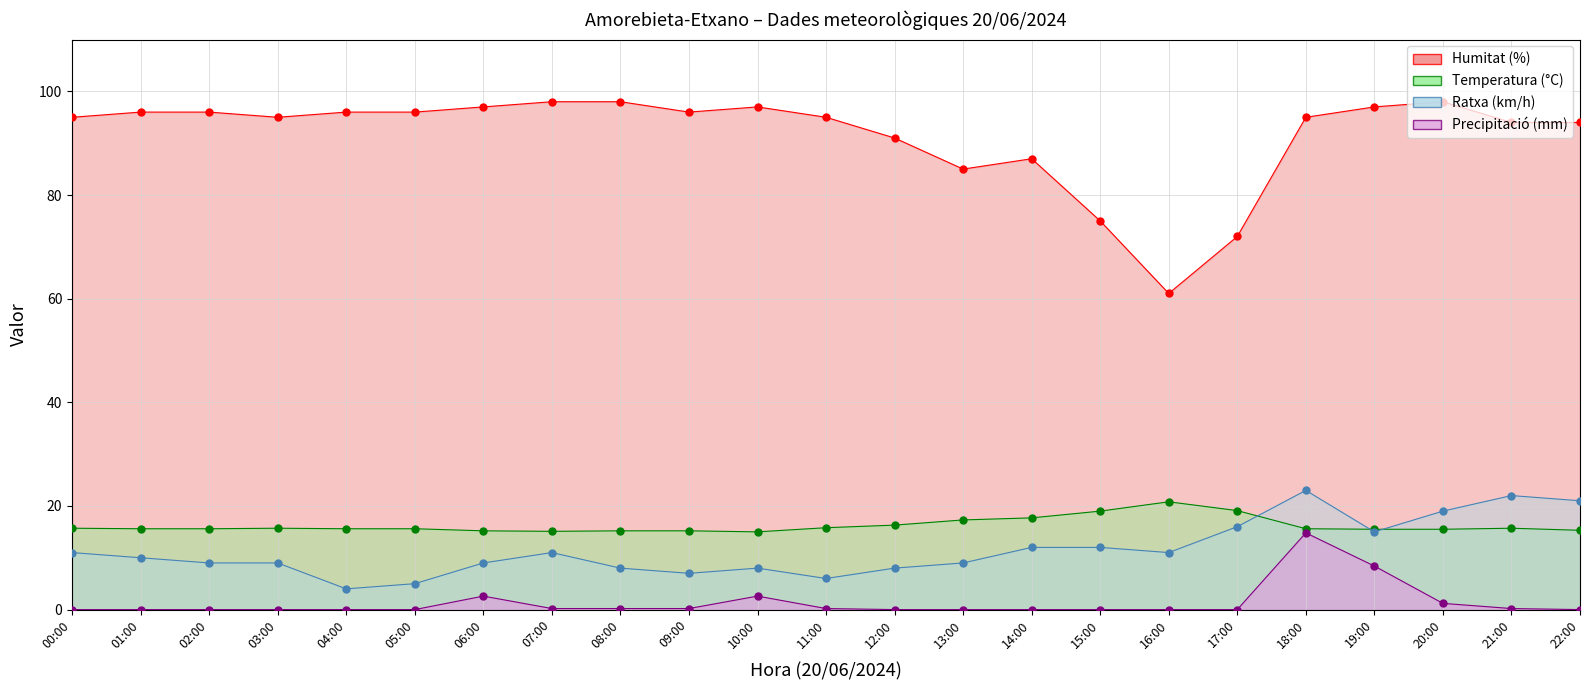

At 17:00, list the series in order from largest to smallest.

Humitat (%), Temperatura (°C), Ratxa (km/h), Precipitació (mm)